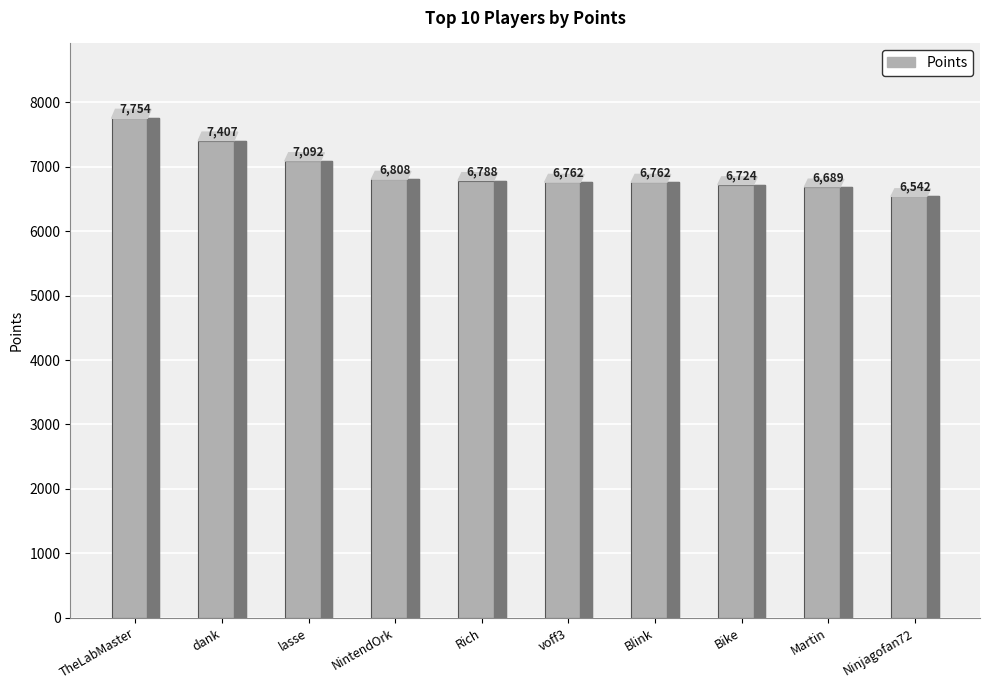

How many bars are there in total?

10